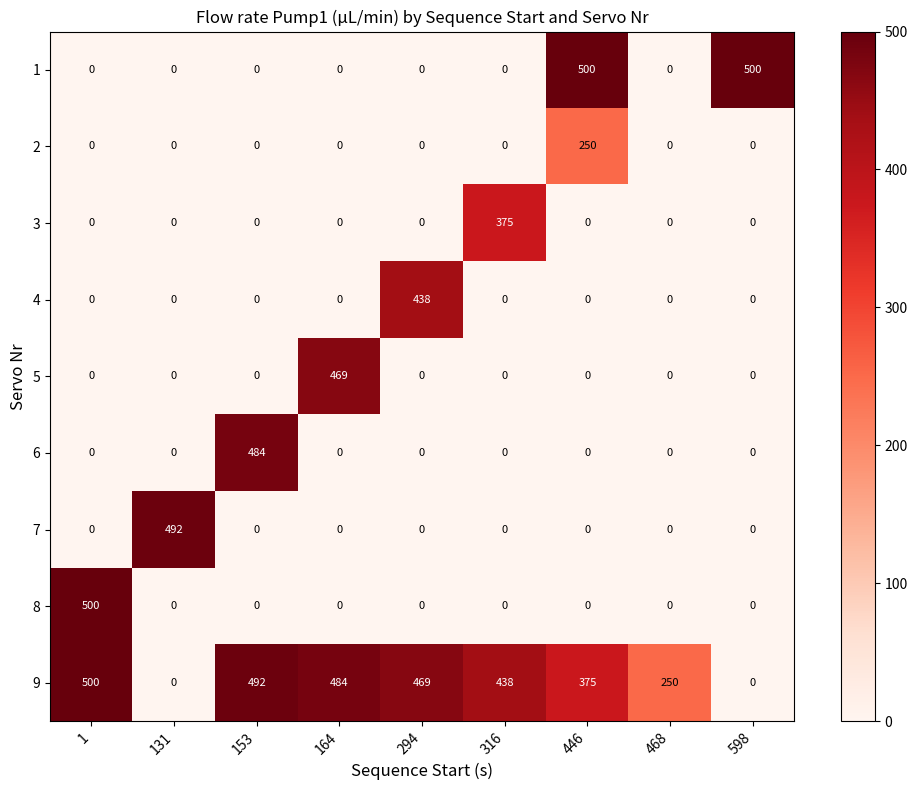

What is the maximum value shown in the chart?

500